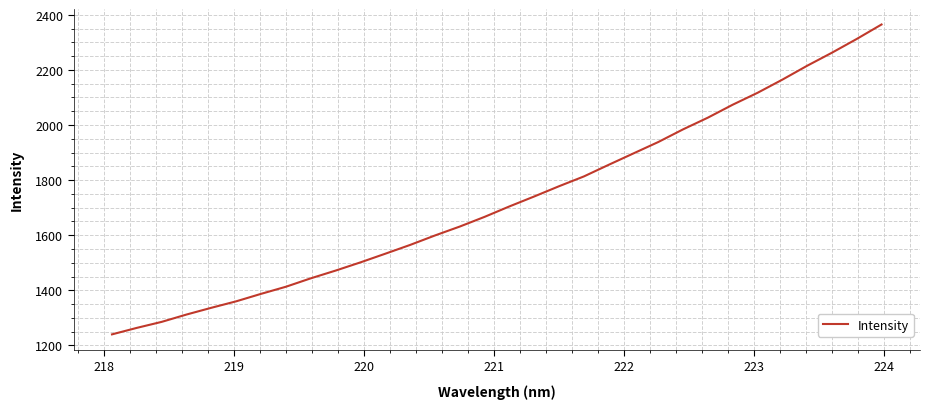

What is the difference between the maximum and minimum values?

1124.5